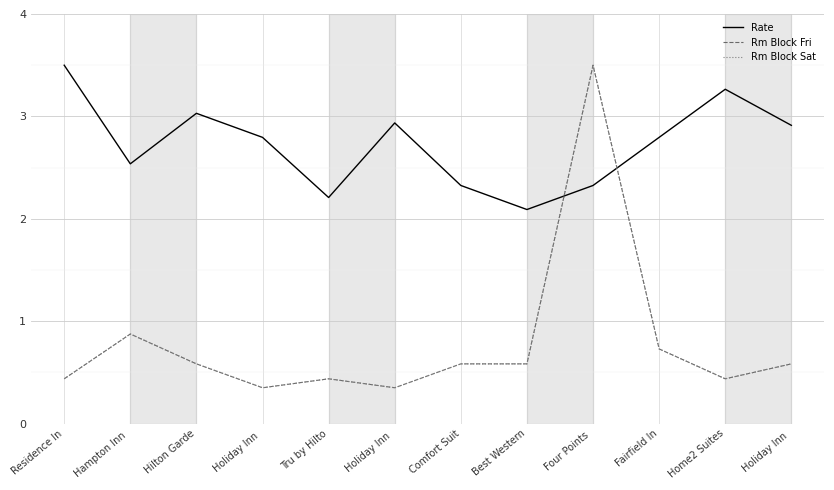

What is the spread (max minus min) of values at Four Points ?

1.2